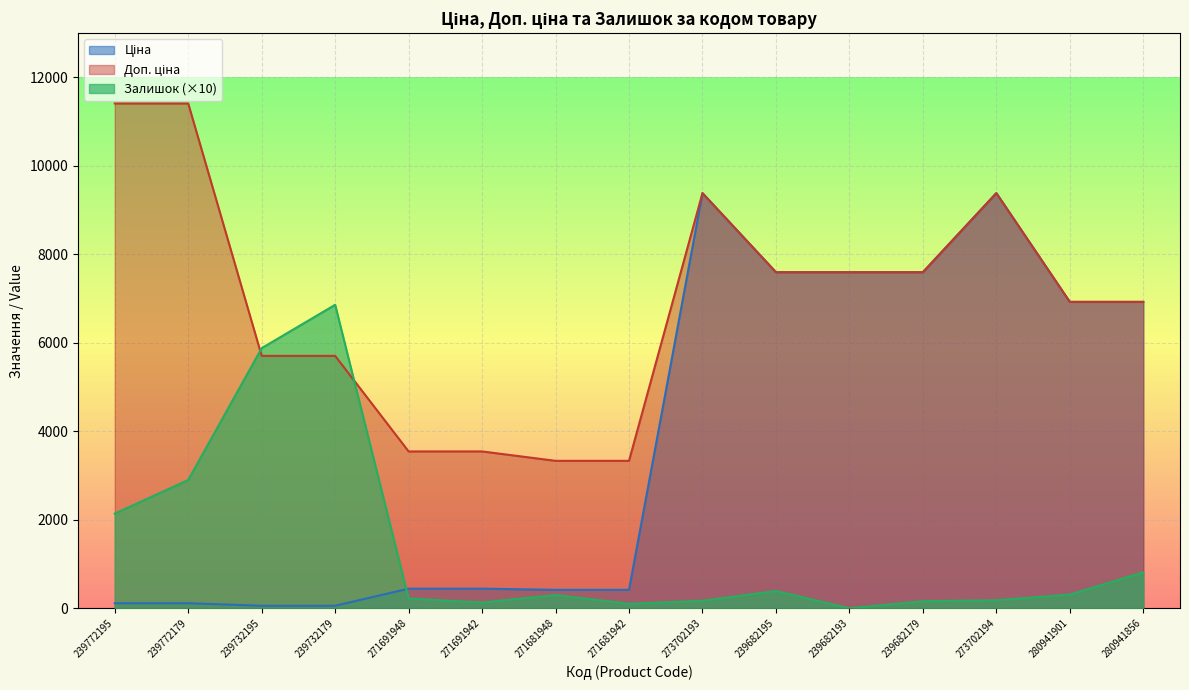

The value of Залишок at 271691948 is 220.0. True or false?

True